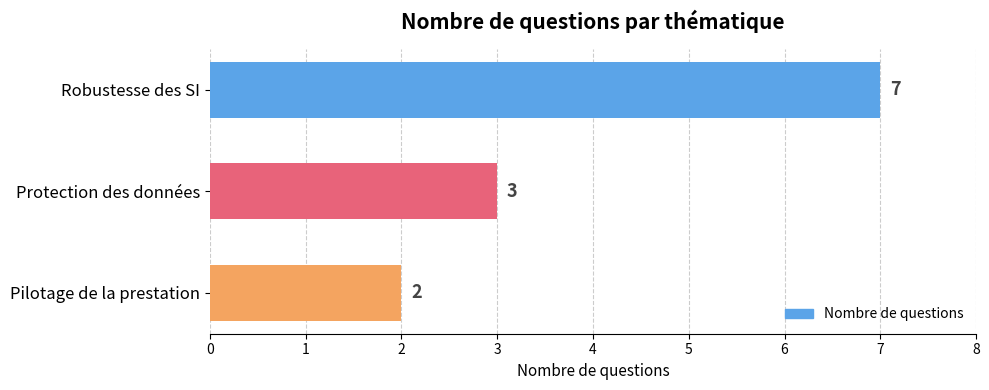

The chart shows a value of 3 at Protection des données. True or false?

True